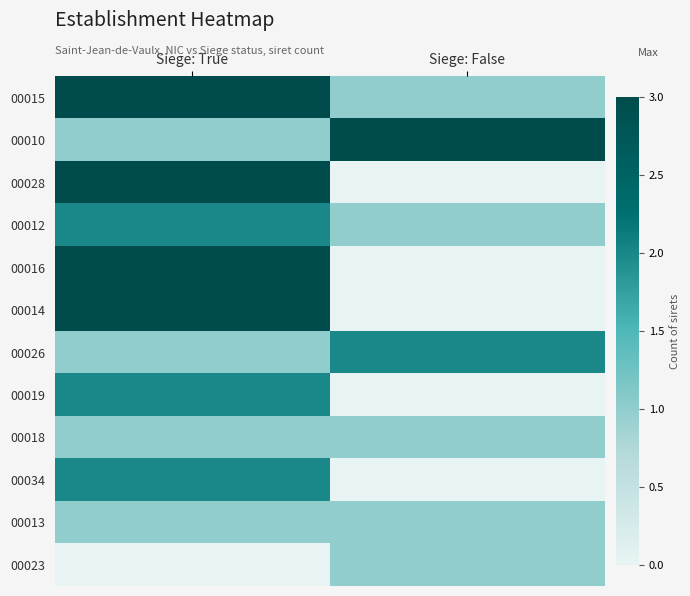

How many series are shown in this chart?

12